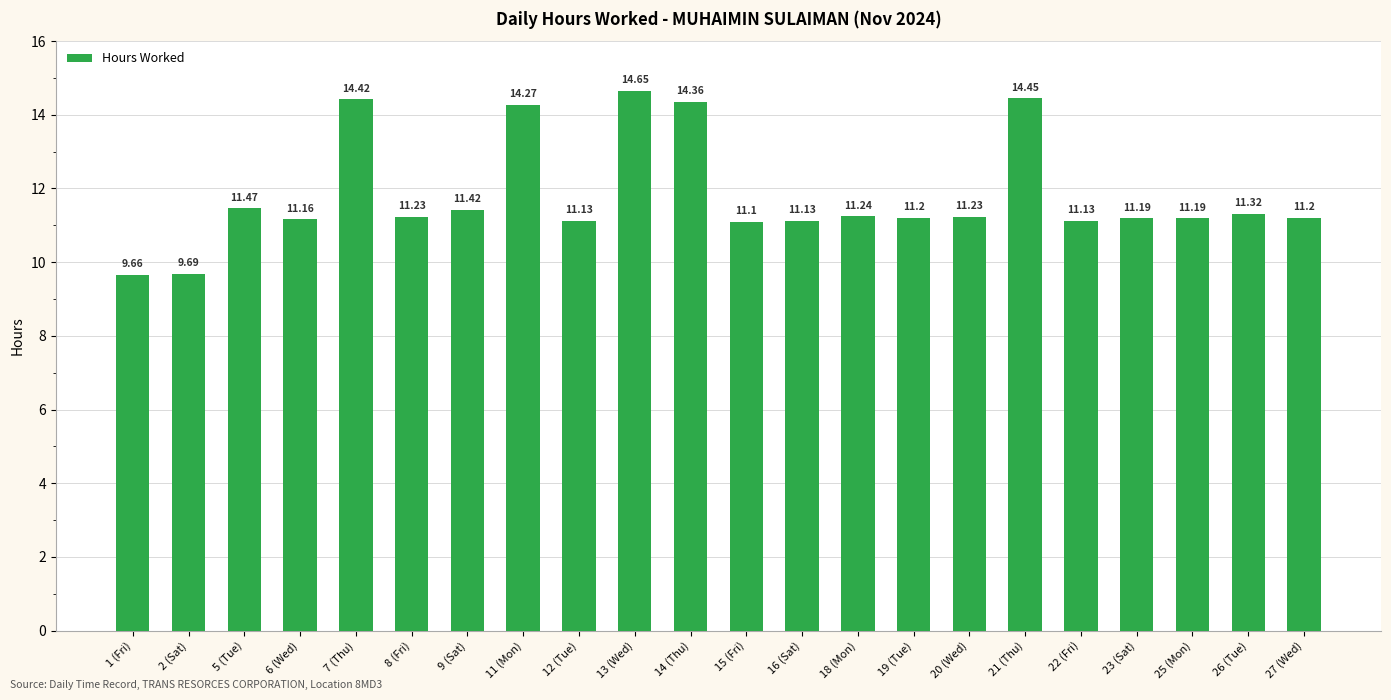

What is the difference between the maximum and minimum values?

5.0